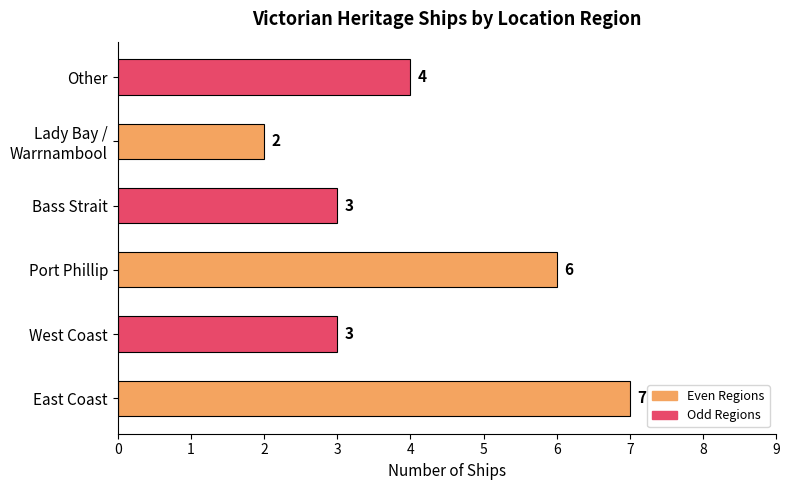

How many bars are there in total?

6